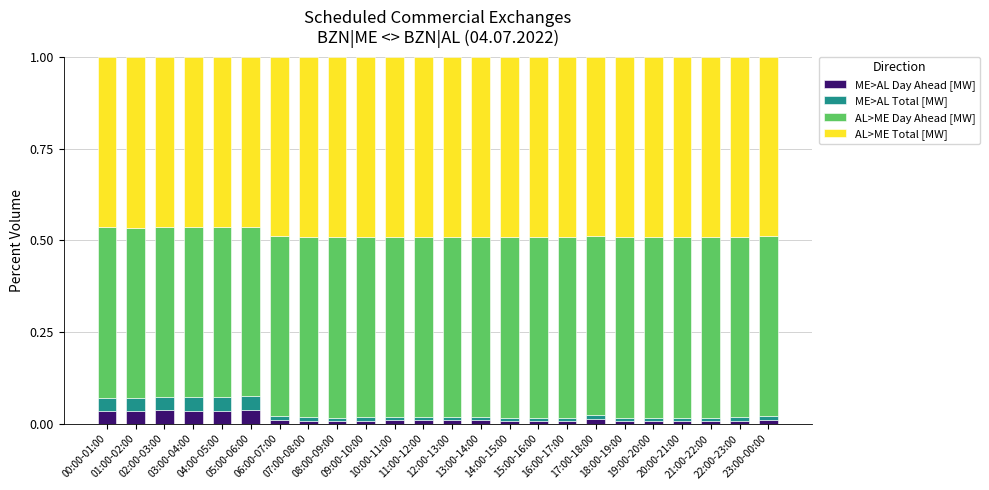

Count the number of categories in the chart.

24